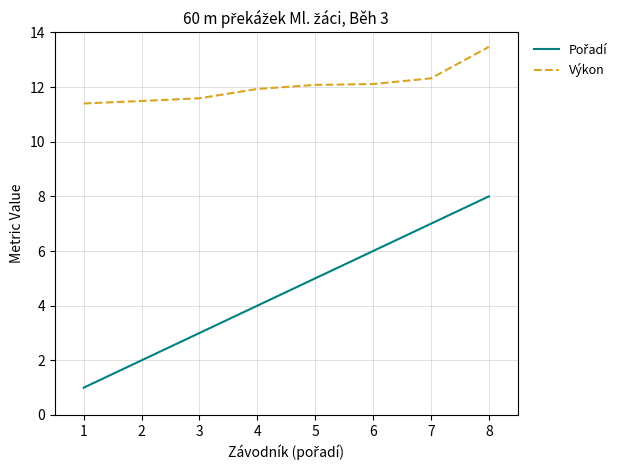

What is the difference between the highest and lowest values at 8?

5.5